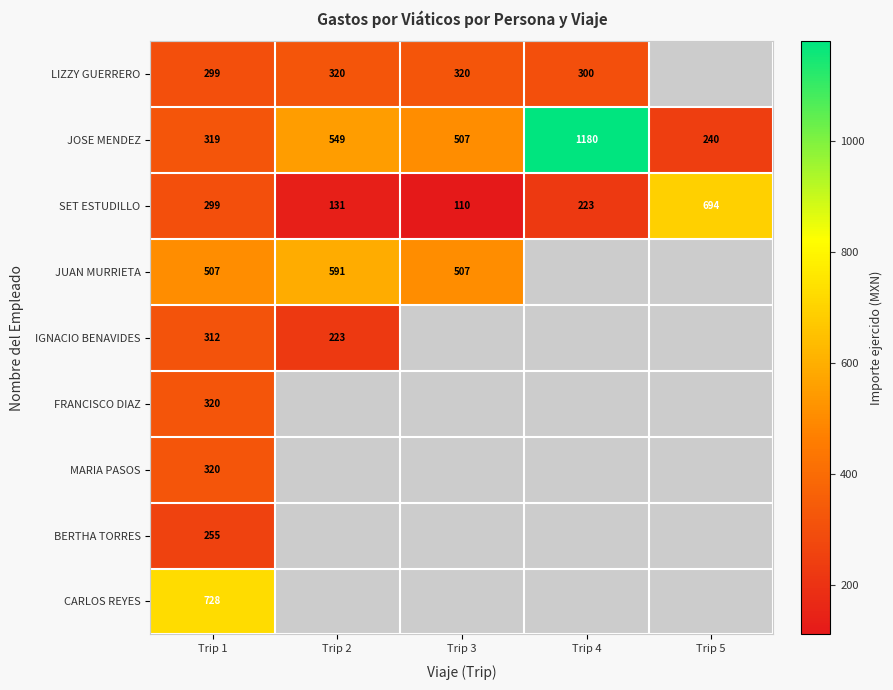

The value of IGNACIO BENAVIDES at Trip 2 is 135.2. True or false?

False